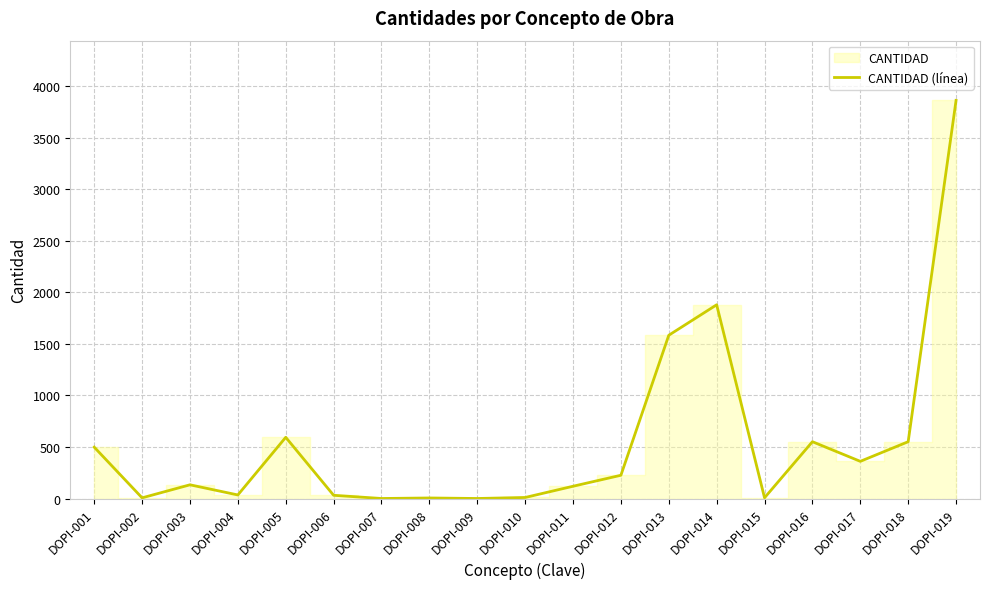

What is the sum of all values?

10459.1